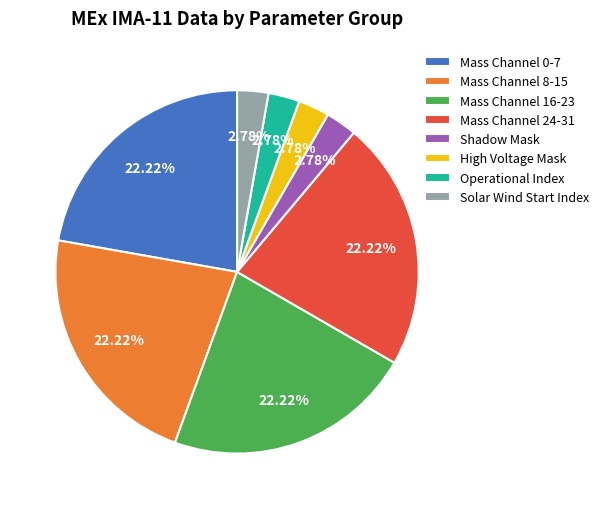

Approximately how many times larger is the value at Mass Channel 0-7 compared to Solar Wind Start Index?

8.0